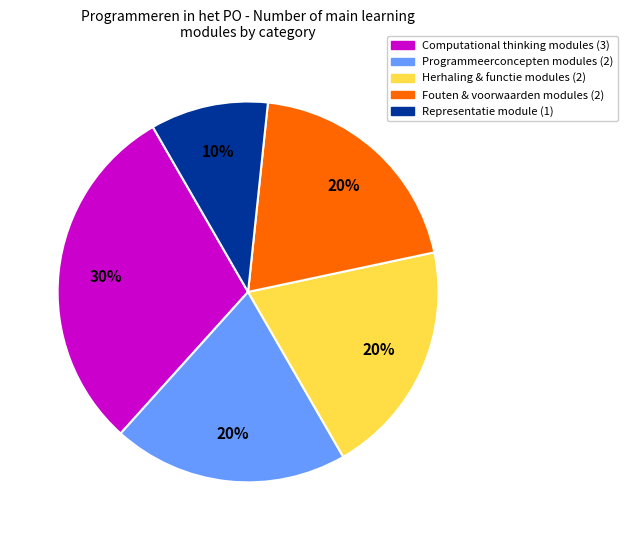

What is the smallest slice in the pie chart?

Representatie module (1)